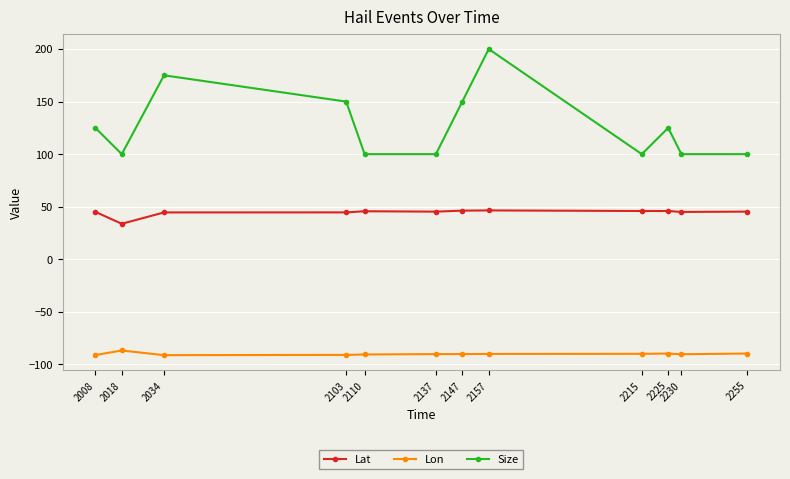

Count the number of categories in the chart.

12